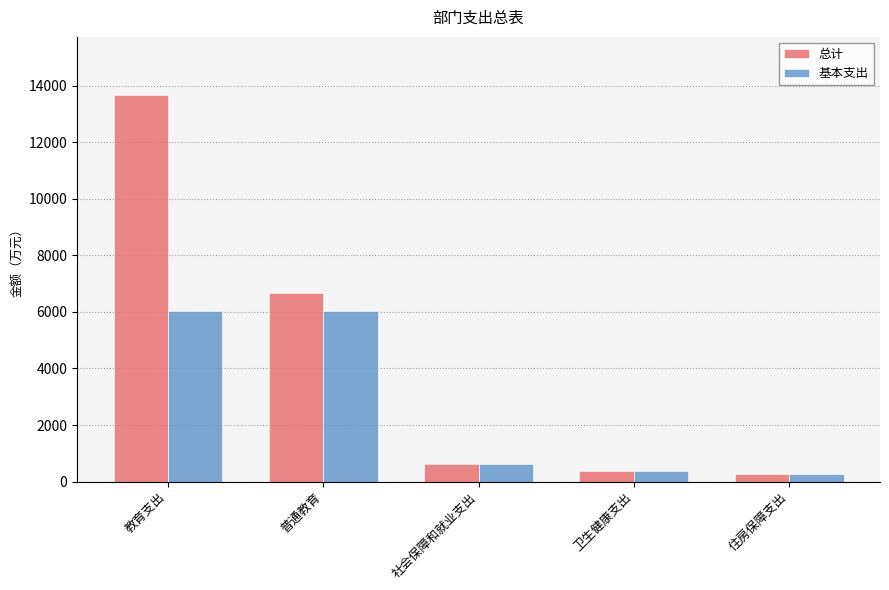

At which label is 总计 closest to 6972?

普通教育